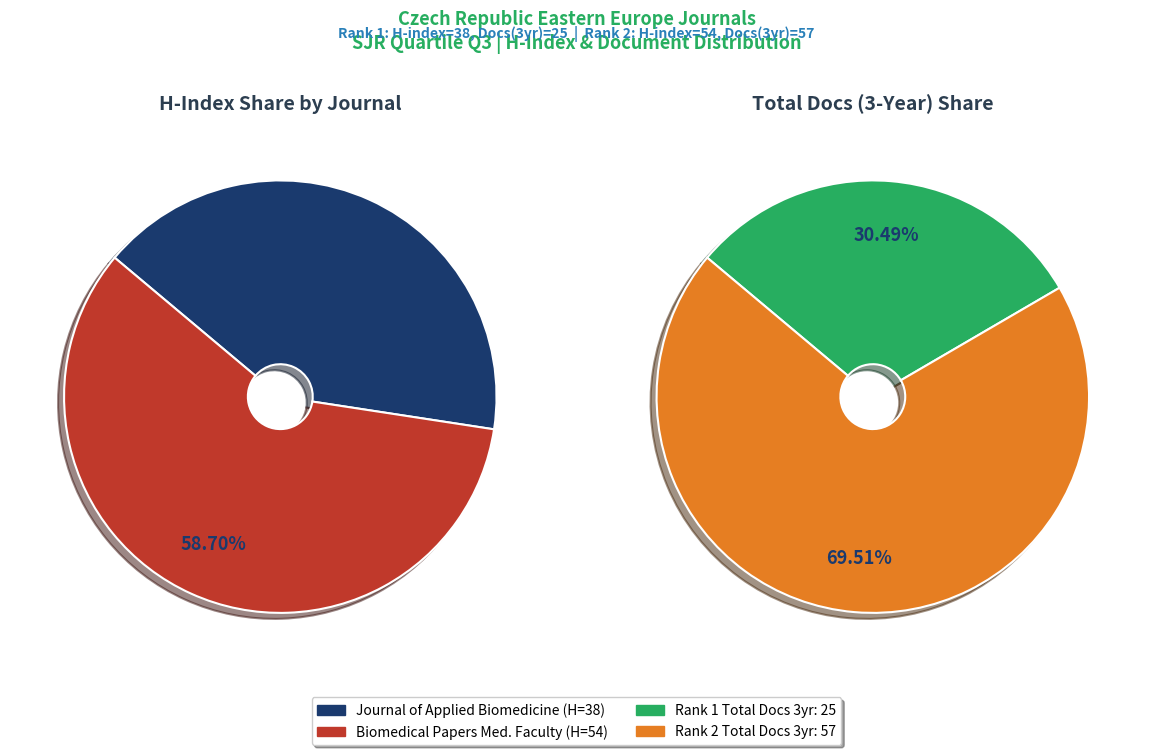

Between Journal of Applied Biomedicine (Rank 1) and Biomedical Papers (Rank 2), which is larger?

Biomedical Papers (Rank 2)